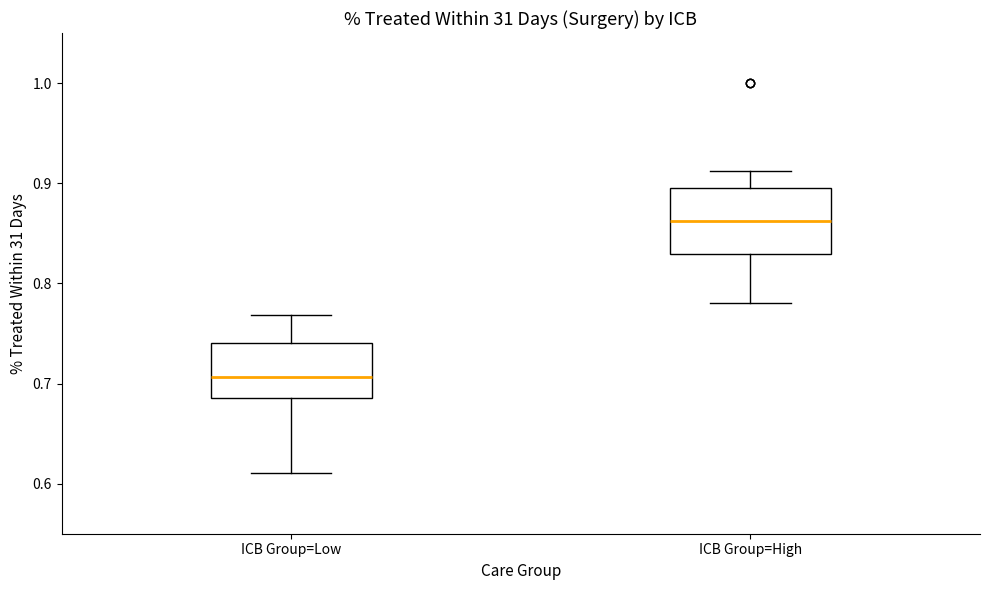

Comparing the boxes themselves (not the whiskers), which one is the tallest?

ICB Group=High